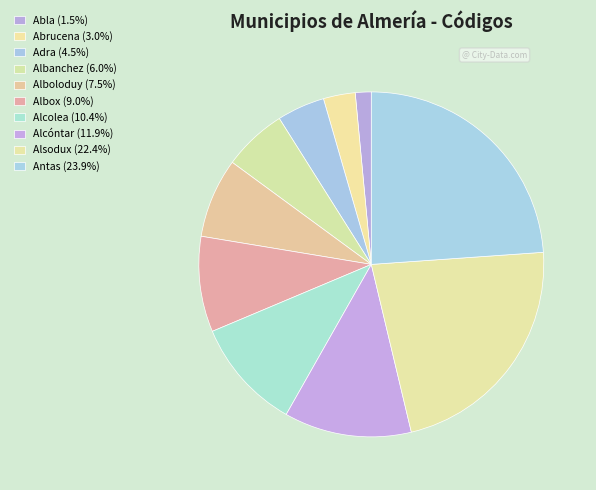

Which slice is the smallest?

Abla